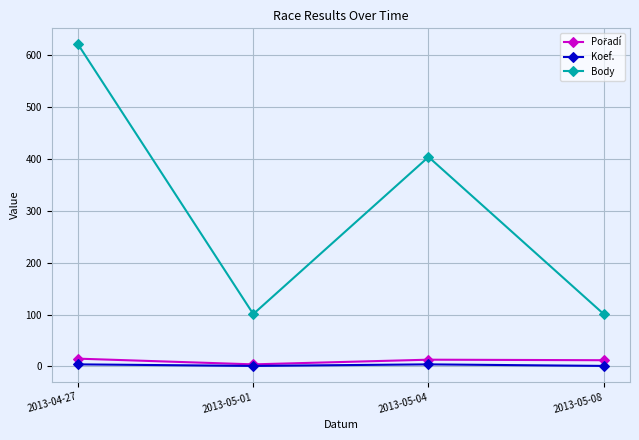

What is the label of the 4th point from the right?

2013-04-27